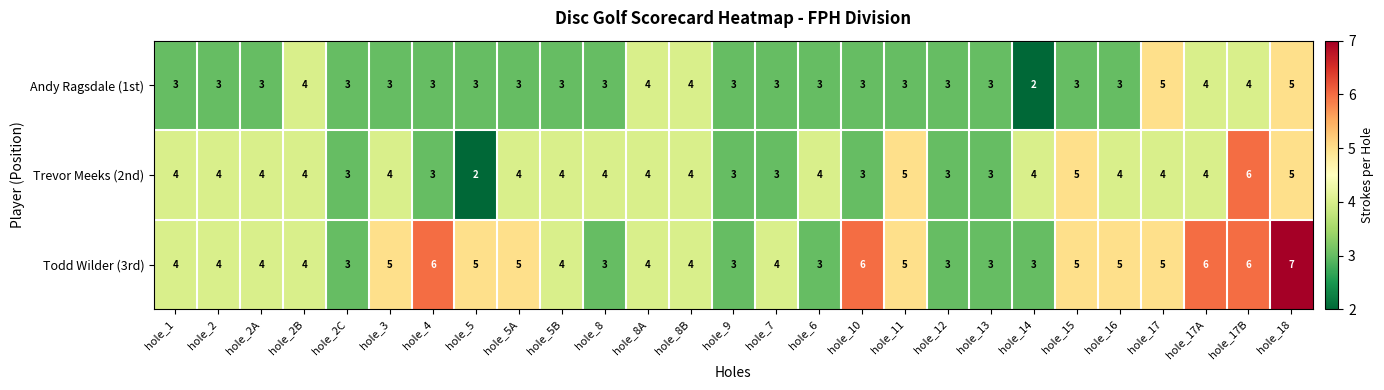

What is the spread (max minus min) of values at hole_10?

3